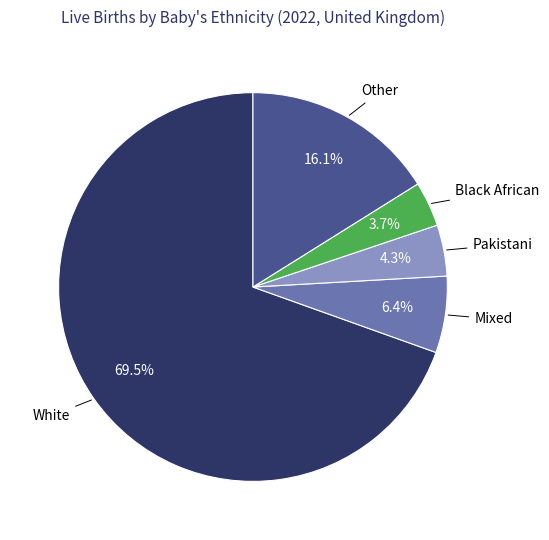

Is there a majority slice in this chart?

Yes